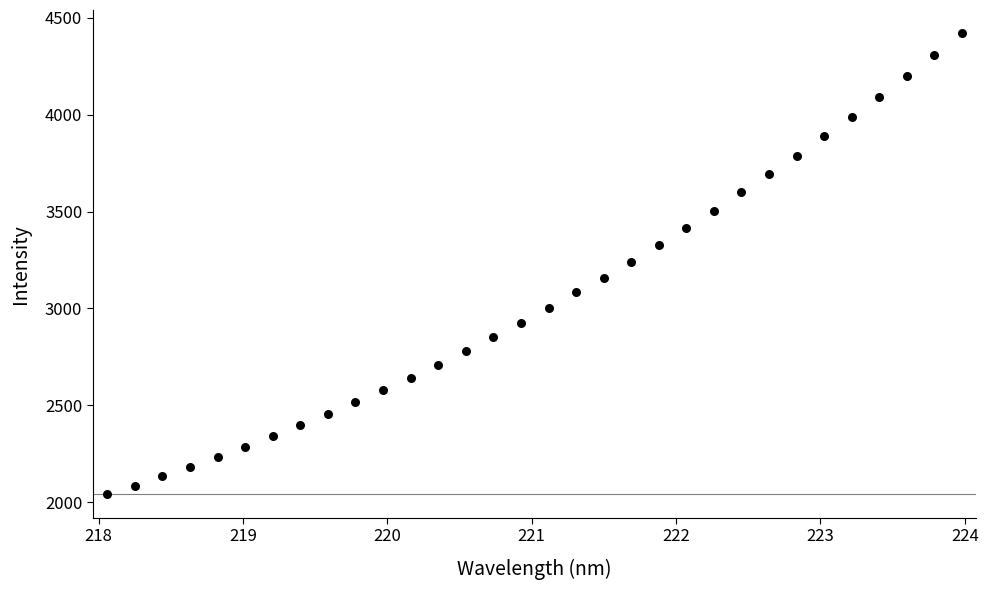

What is the range of Y values (max minus min)?

2382.1